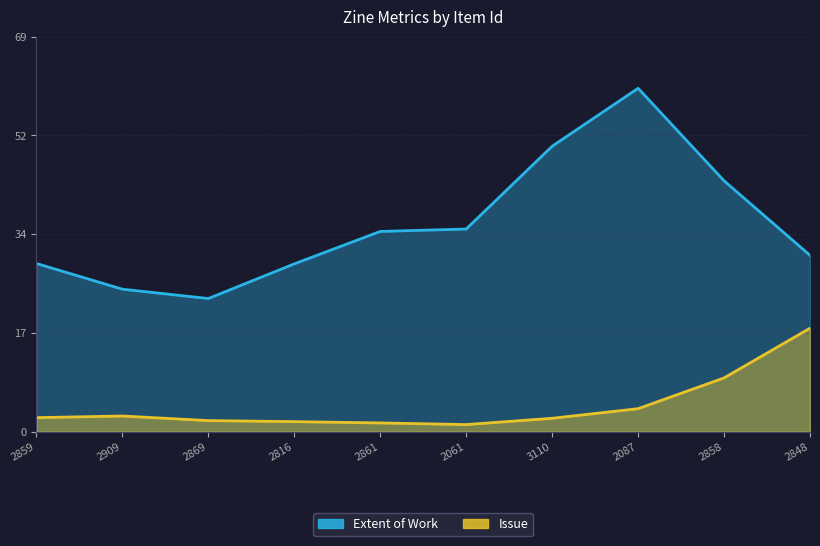

List the series in order of their peak value, lowest first.

Issue, Extent of Work